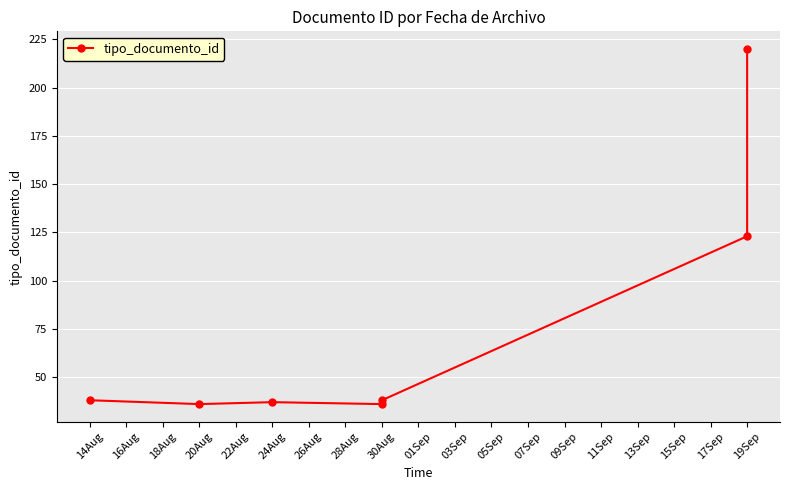

How many values exceed 38?

2